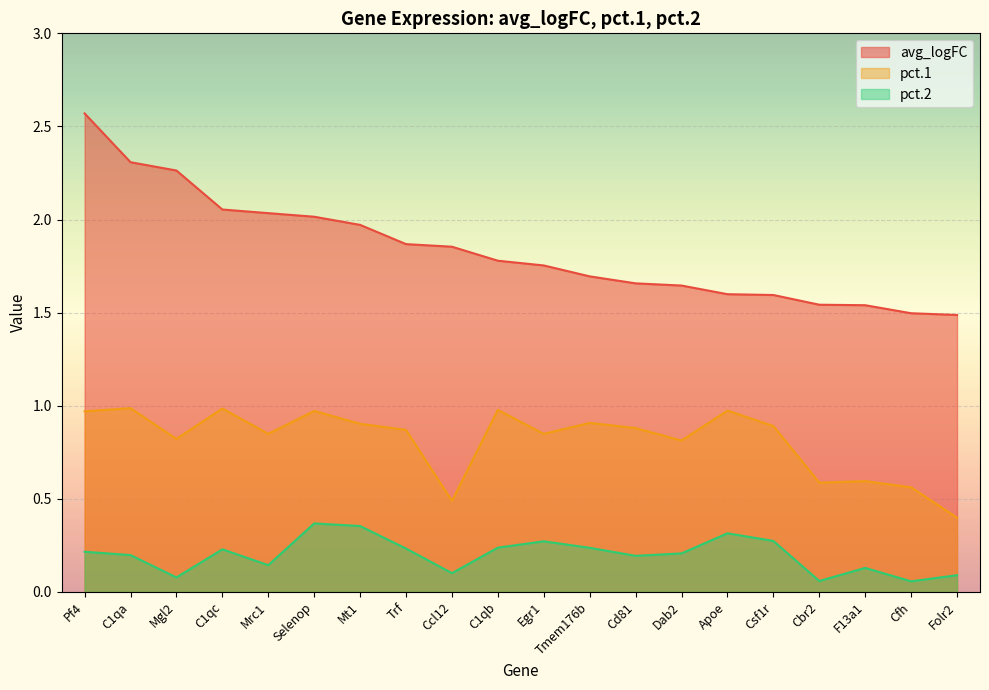

Does the chart display data point markers on the line(s)?

No